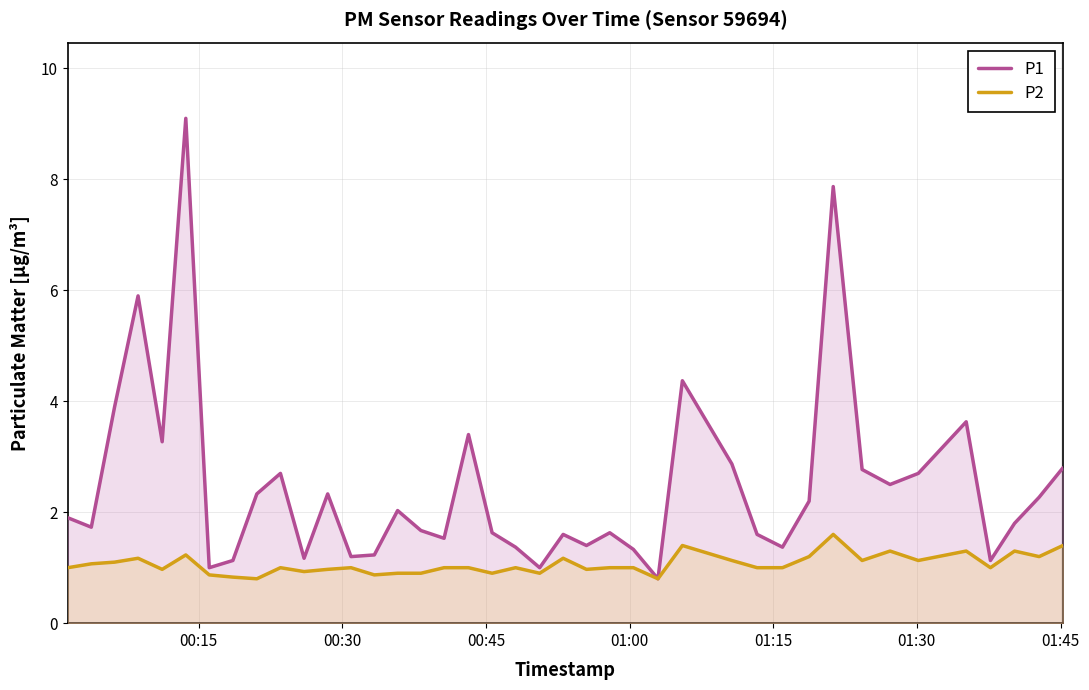

List the series in order of their overall mean, lowest first.

P2, P1